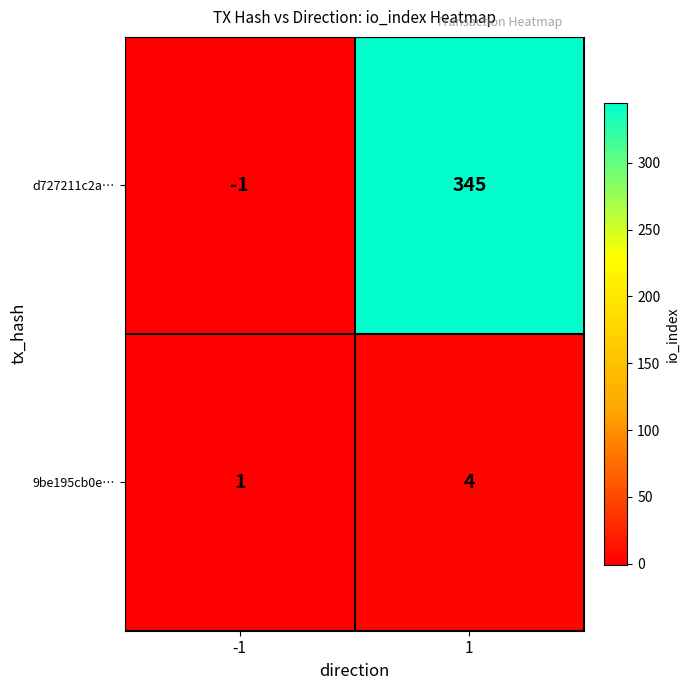

Is the value of 9be195cb0e… at -1 greater than the value of d727211c2a… at -1?

Yes